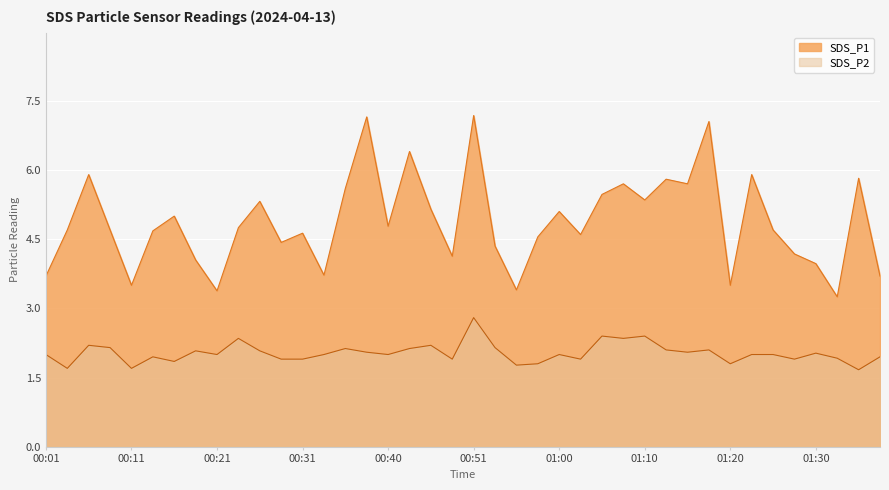

What is the value of the SDS_P2 point at the 32nd from the left?

2.1